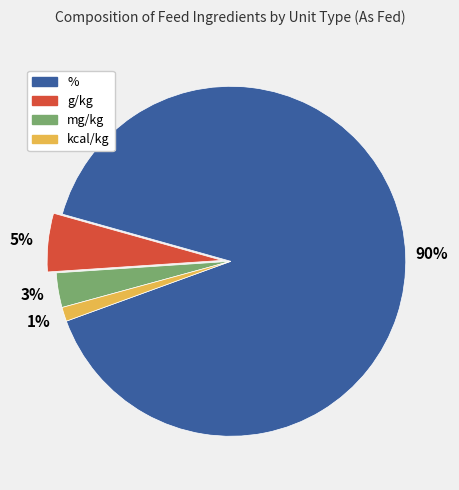

To the nearest percent, what is the average slice percentage?

25%